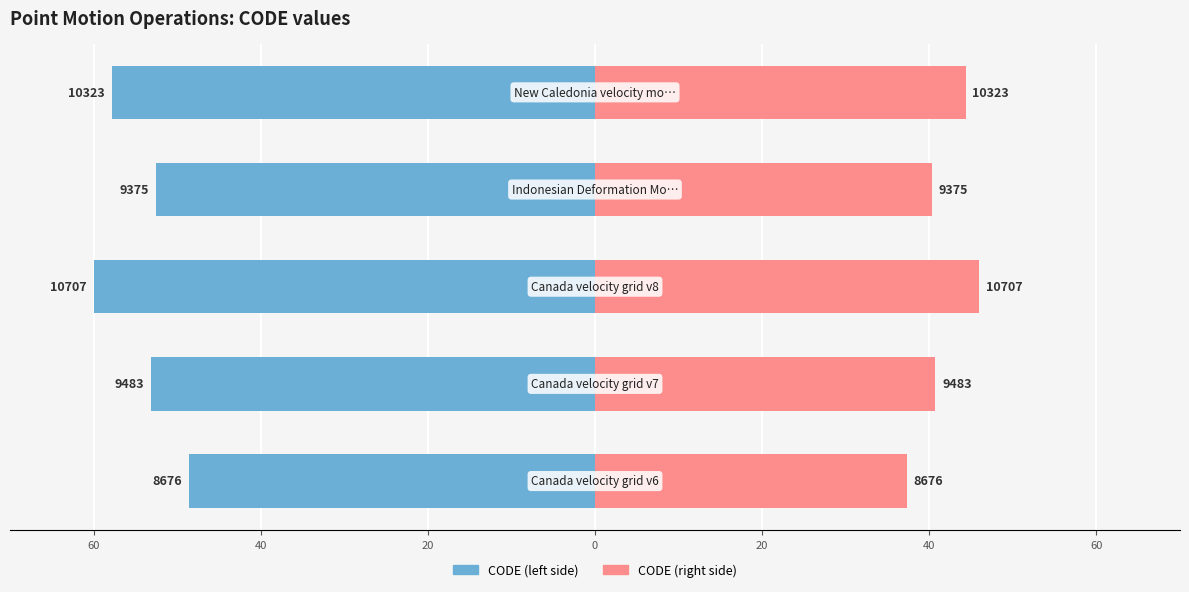

What are all the series names shown in the legend?

CODE (left), CODE (right)